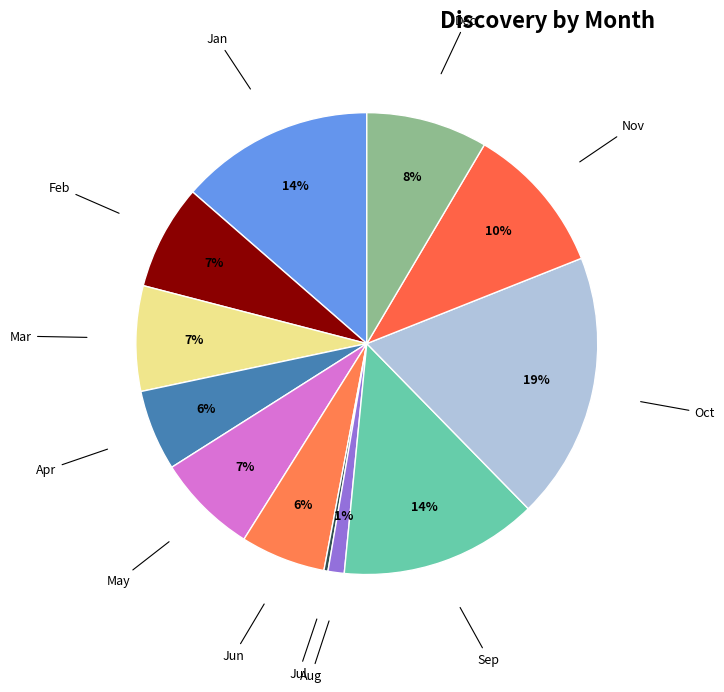

What is the smallest slice in the pie chart?

Jul